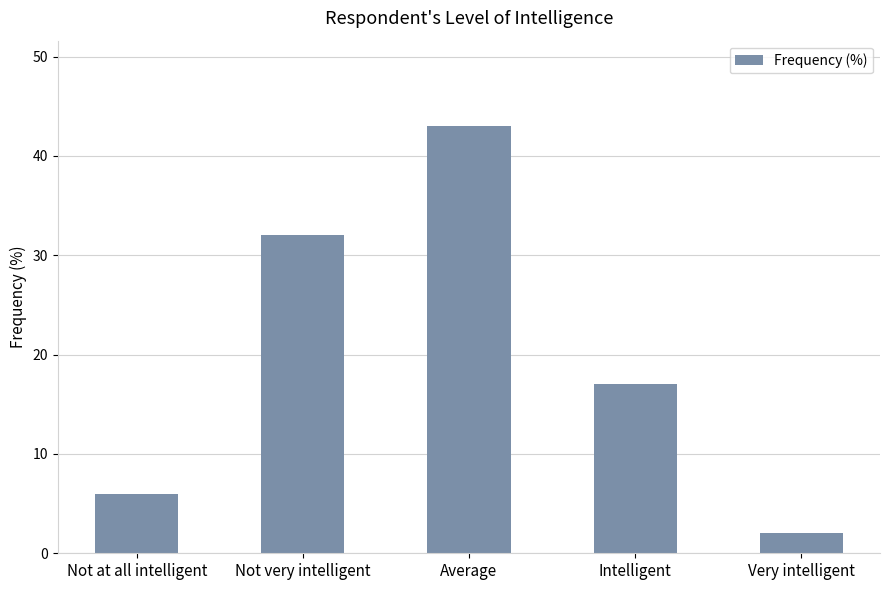

Is it true that the value at Very intelligent is 2?

True